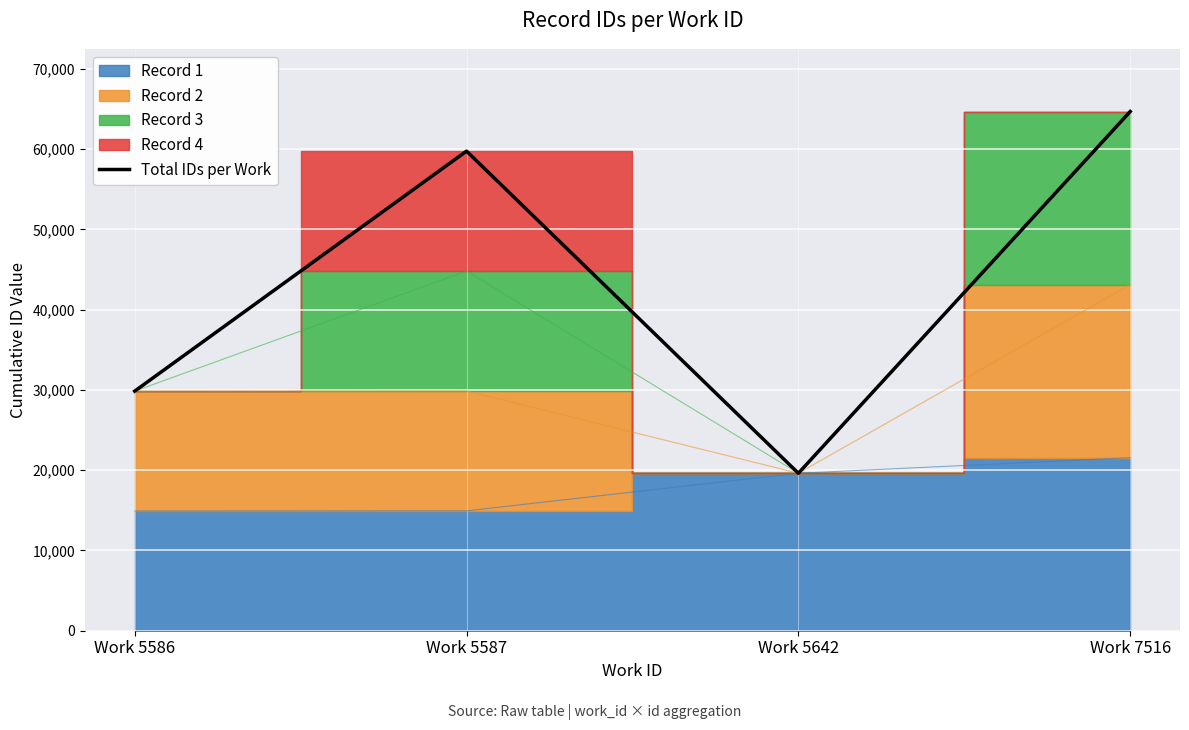

What is the change in value from Work 5586 to Work 5642?

-10226